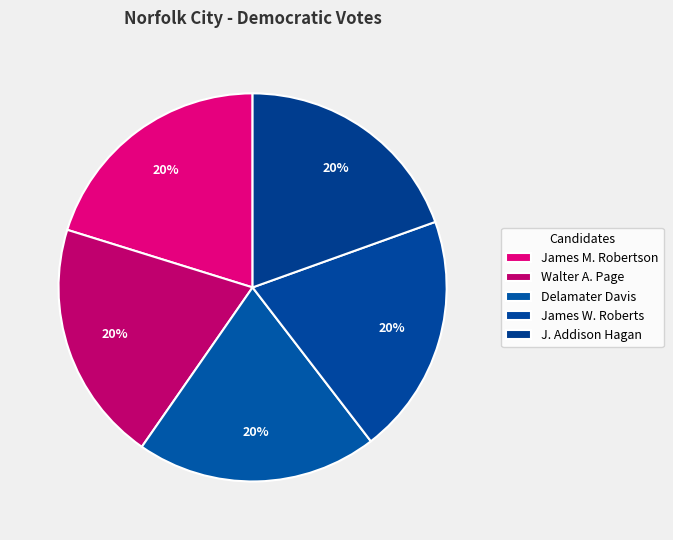

Combined, do James W. Roberts and Walter A. Page account for over 50%?

No